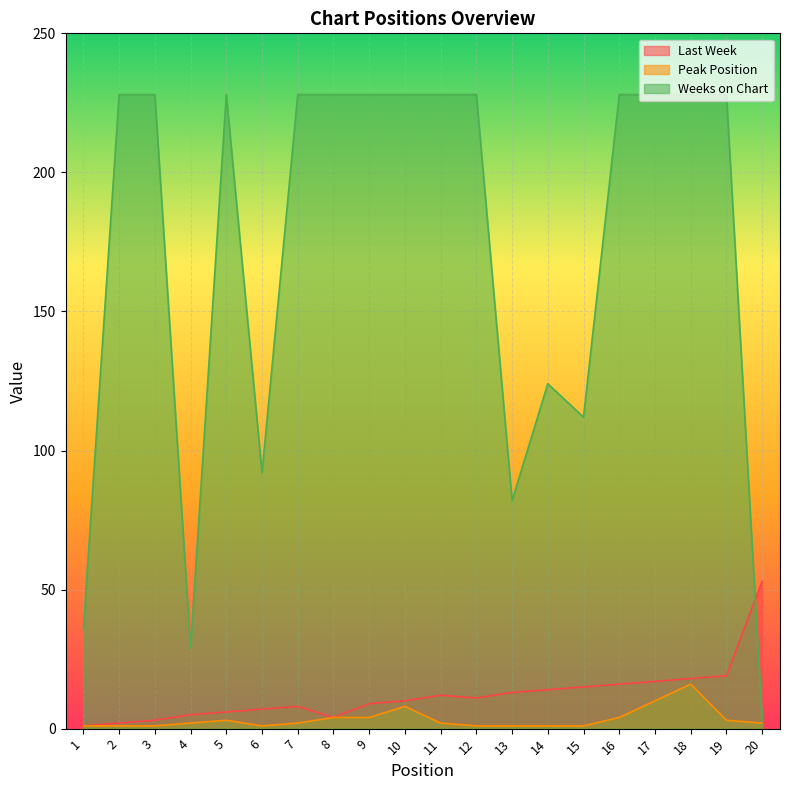

True or false: Peak Position and Last Week cross at least once.

False